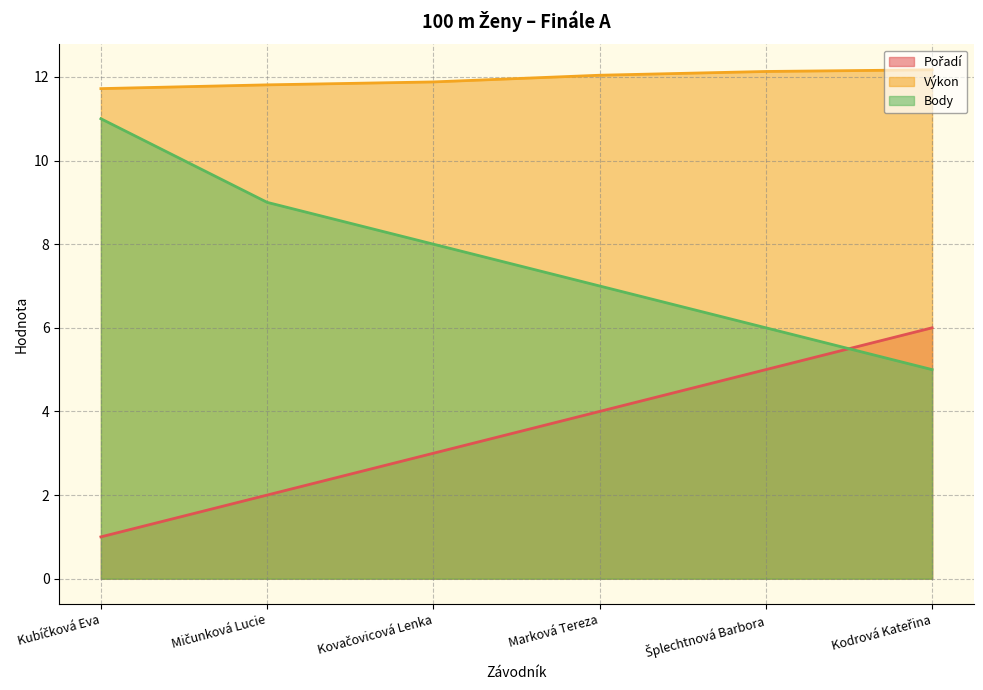

True or false: Pořadí and Výkon intersect in this chart.

False